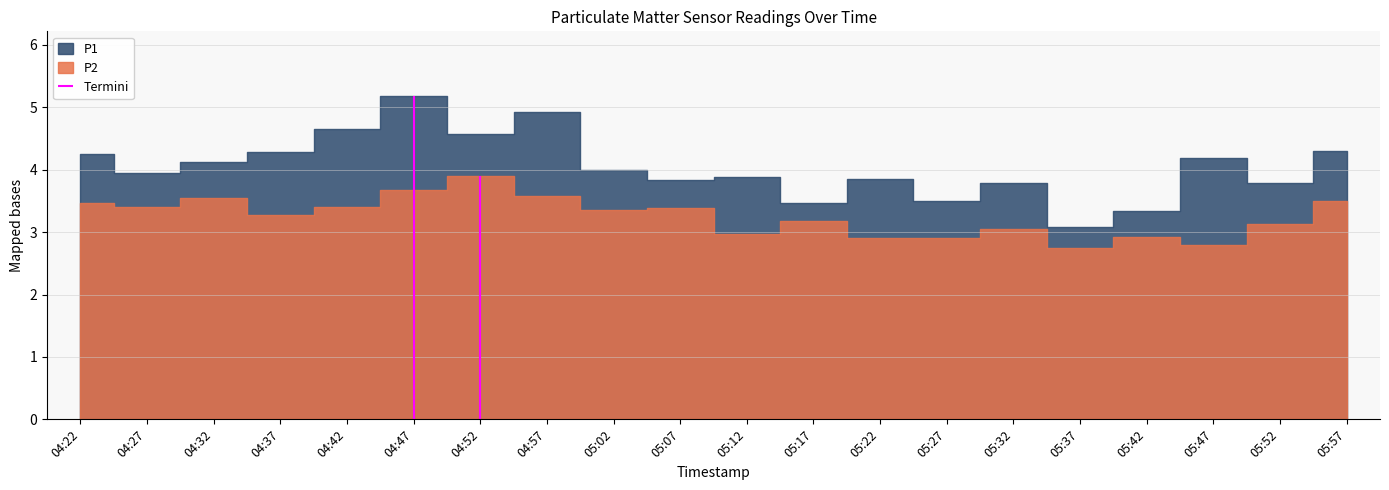

Is it true that P2 equals 2.8 at 05:47?

True